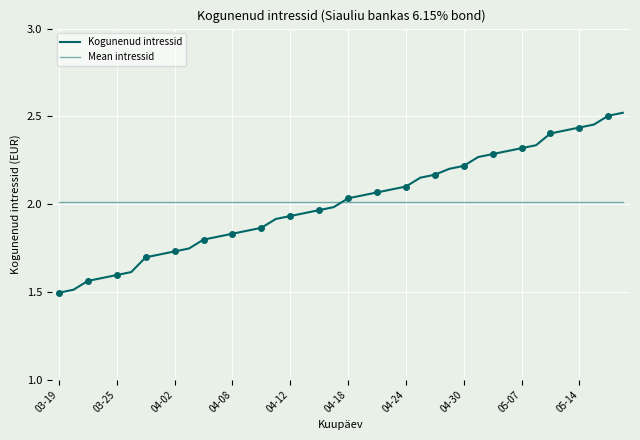

How many series are shown in this chart?

2